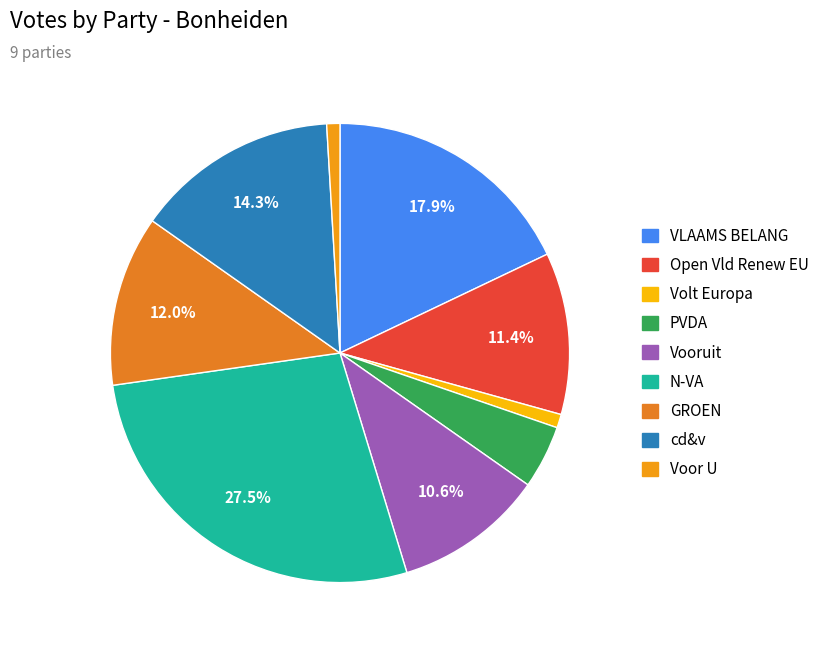

To the nearest percent, what is the average slice percentage?

11%